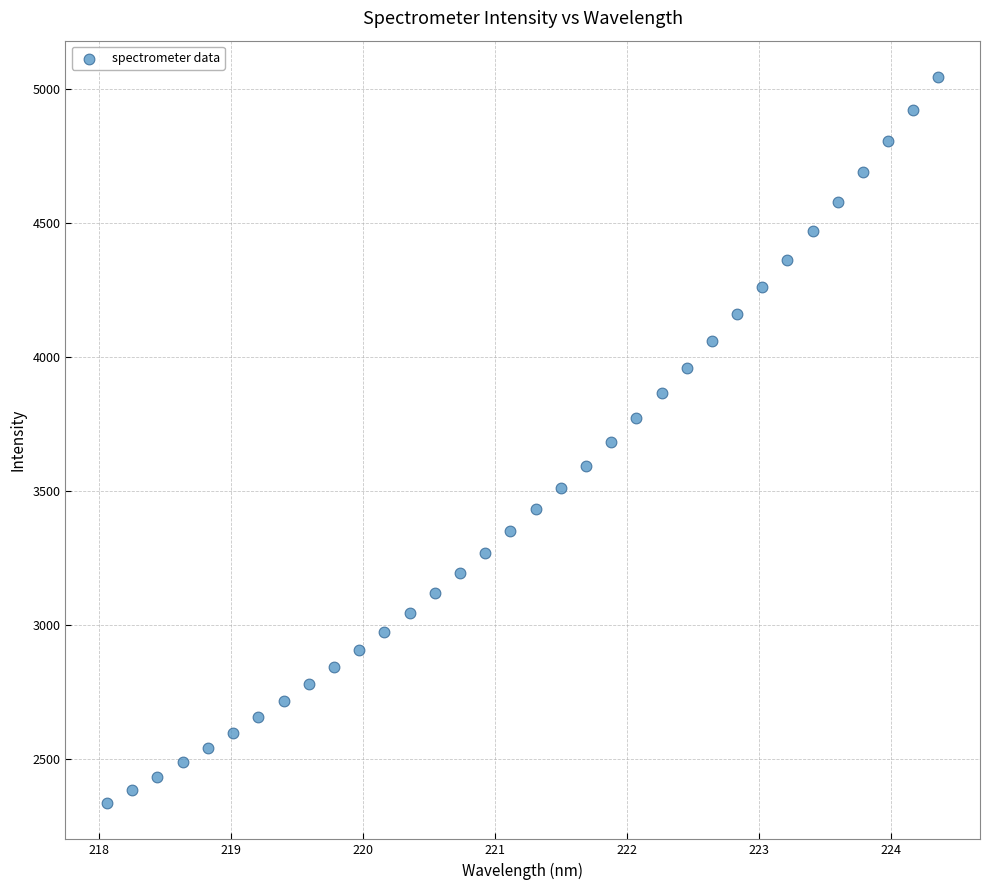

What is the range of Y values (max minus min)?

2708.9